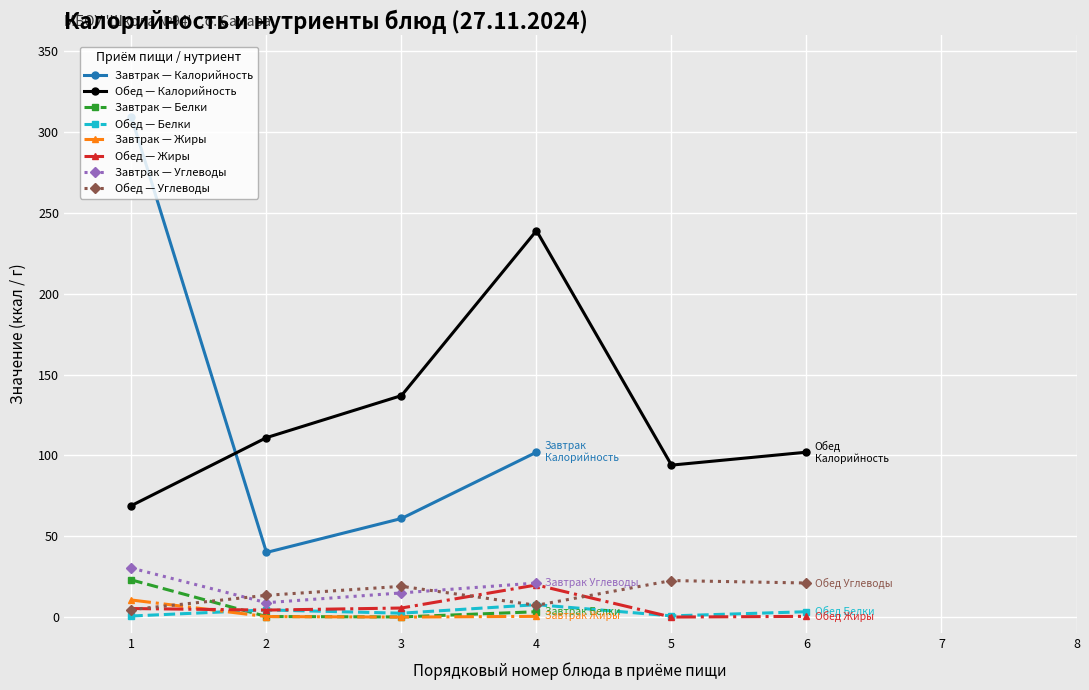

True or false: Обед — Белки has more than 0 interior local peaks.

True